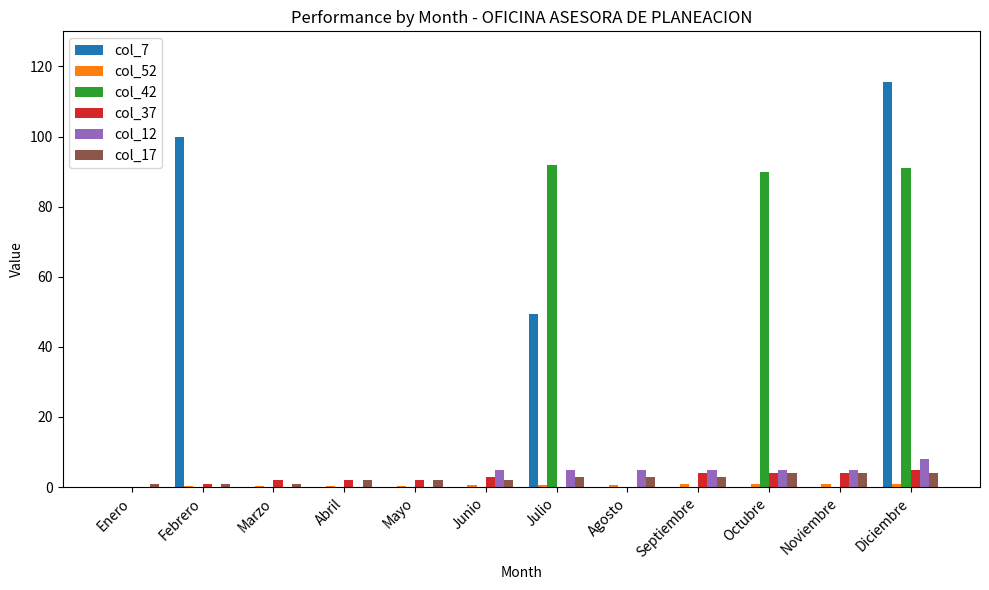

Which series changed the most between Febrero and Agosto?

col_7